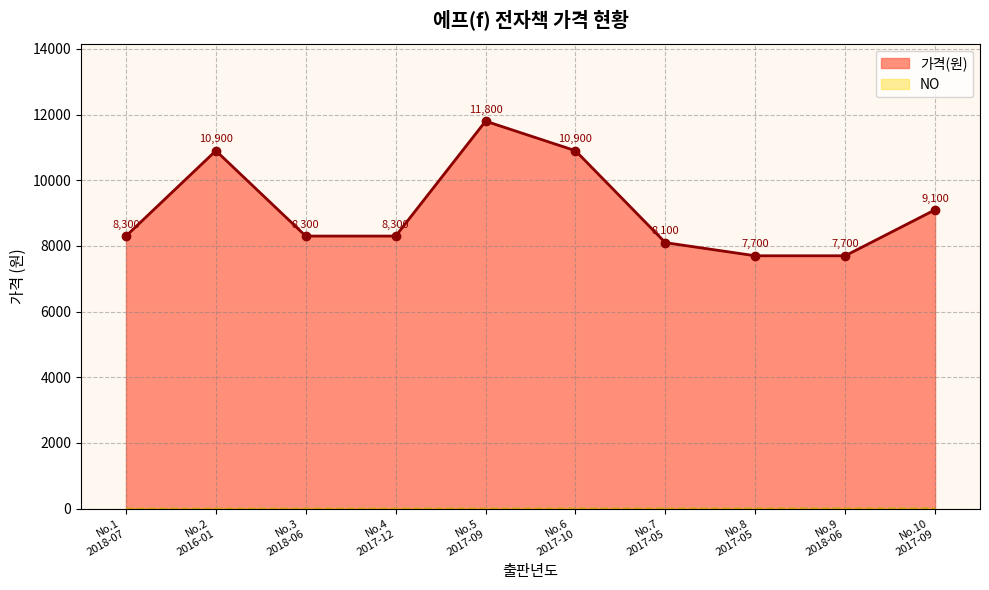

Which series has the largest total across all categories?

가격(원)